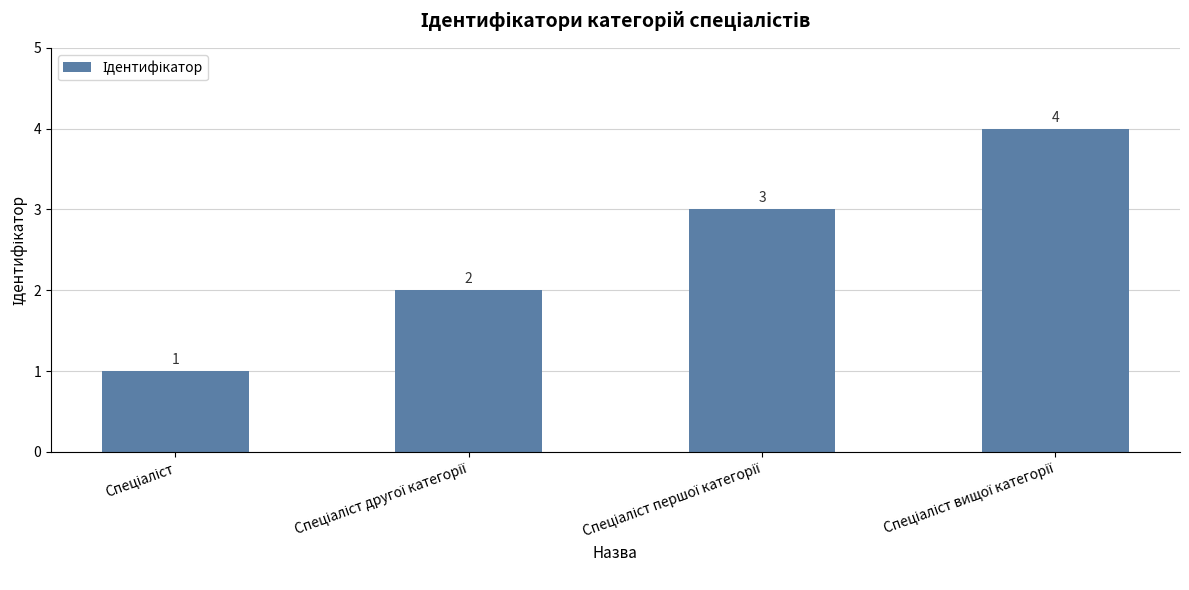

How many bars are there in total?

4